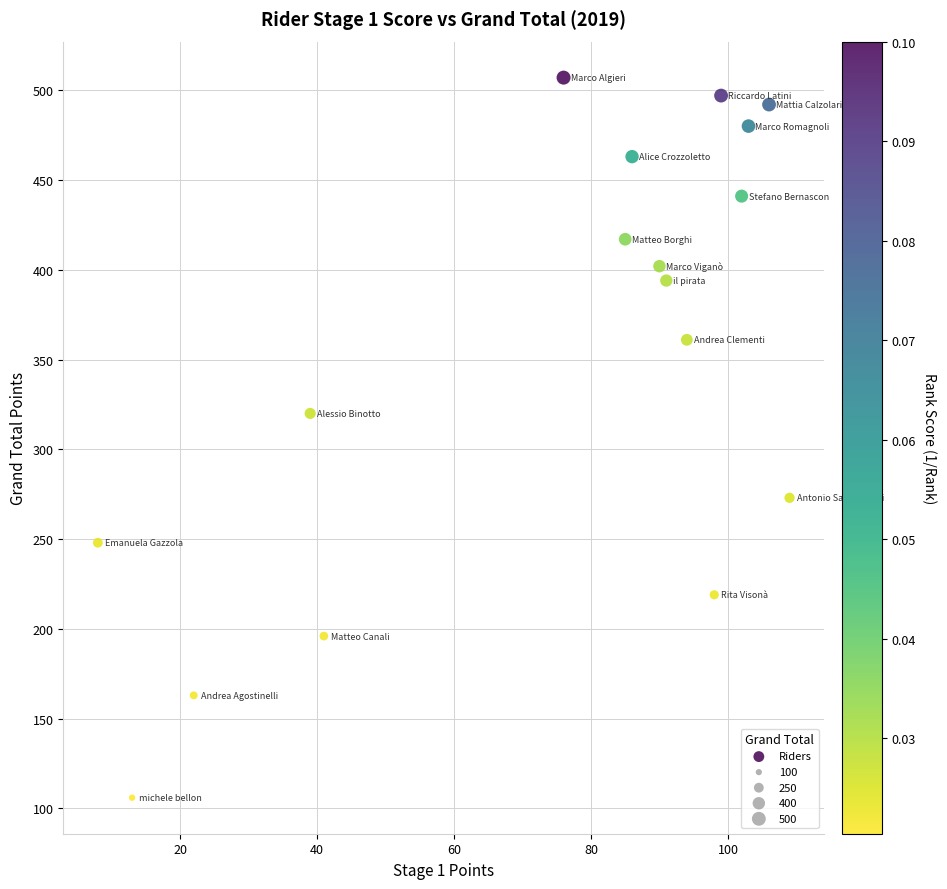

What is the range of Y values (max minus min)?

401